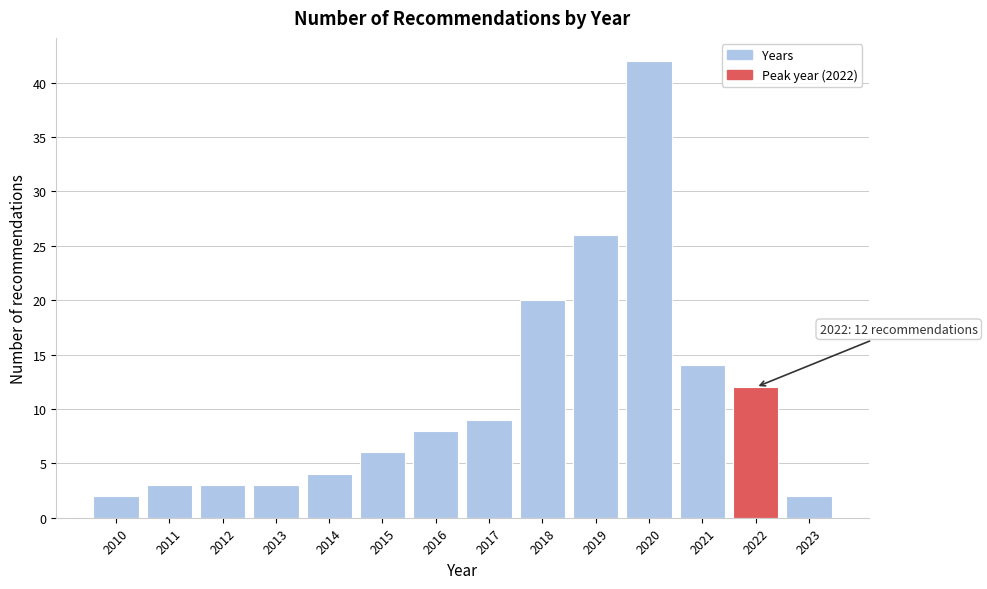

Reading left to right, extract all data points from this chart.

2	3	3	3	4	6	8	9	20	26	42	14	12	2